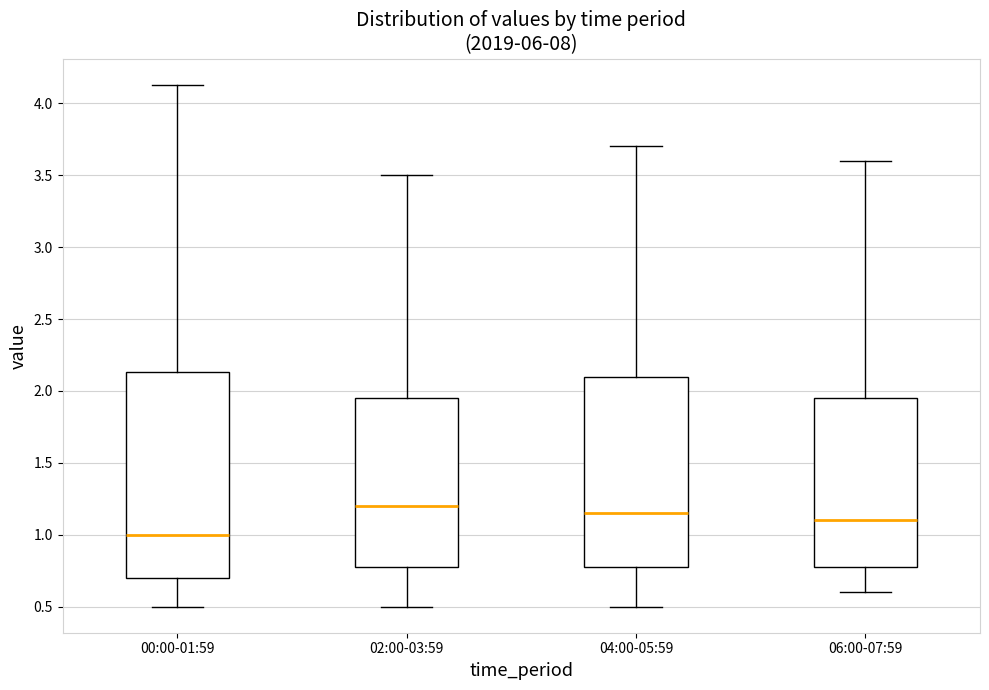

Reading left to right, read every box against the y-axis: the position of its median line, the range the box covers, and the ends of its whiskers. The values are not printed on the chart, so give them approximately, as read against the axis.

00:00-01:59: median 1.00, box 0.70 to 2.15, whiskers 0.50 to 4.15
02:00-03:59: median 1.20, box 0.80 to 1.95, whiskers 0.50 to 3.50
04:00-05:59: median 1.15, box 0.80 to 2.10, whiskers 0.50 to 3.70
06:00-07:59: median 1.10, box 0.80 to 1.95, whiskers 0.60 to 3.60